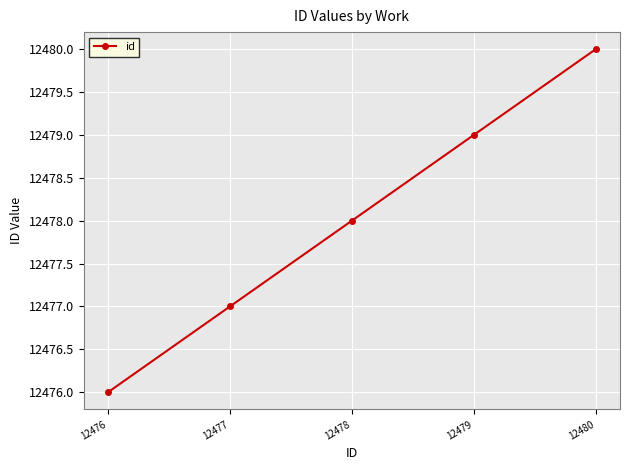

True or false: there are more than 2 points higher than both neighbors.

False